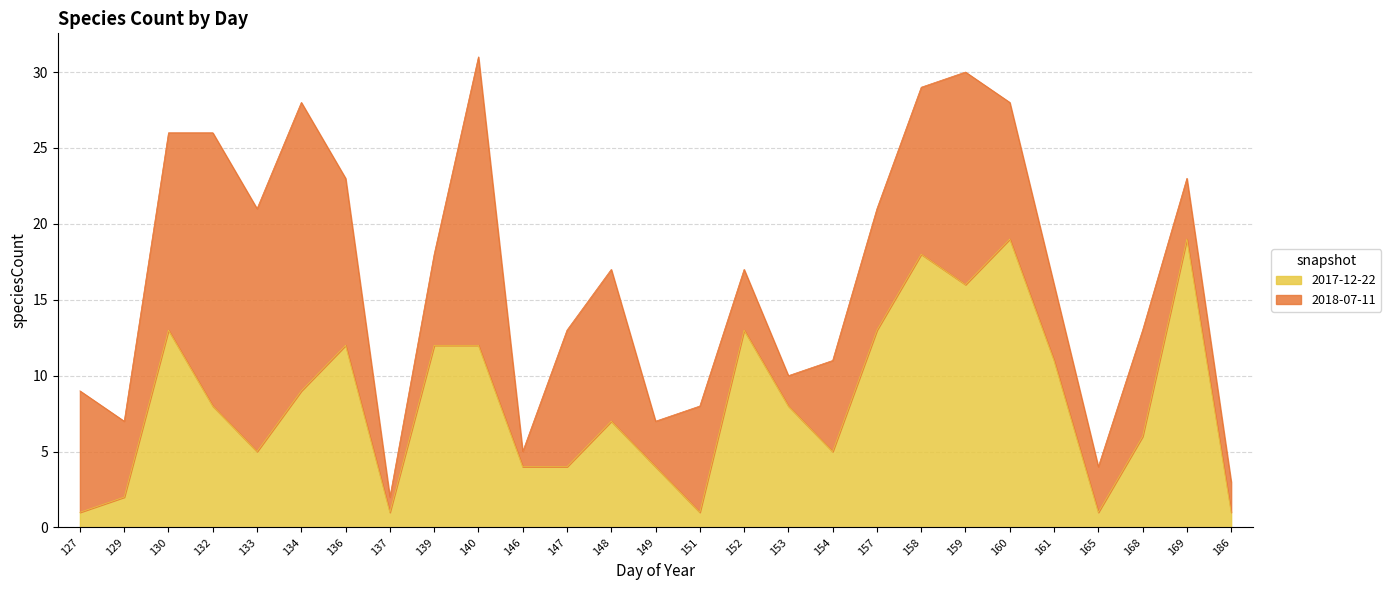

Between 161 and 159, which is larger?

159